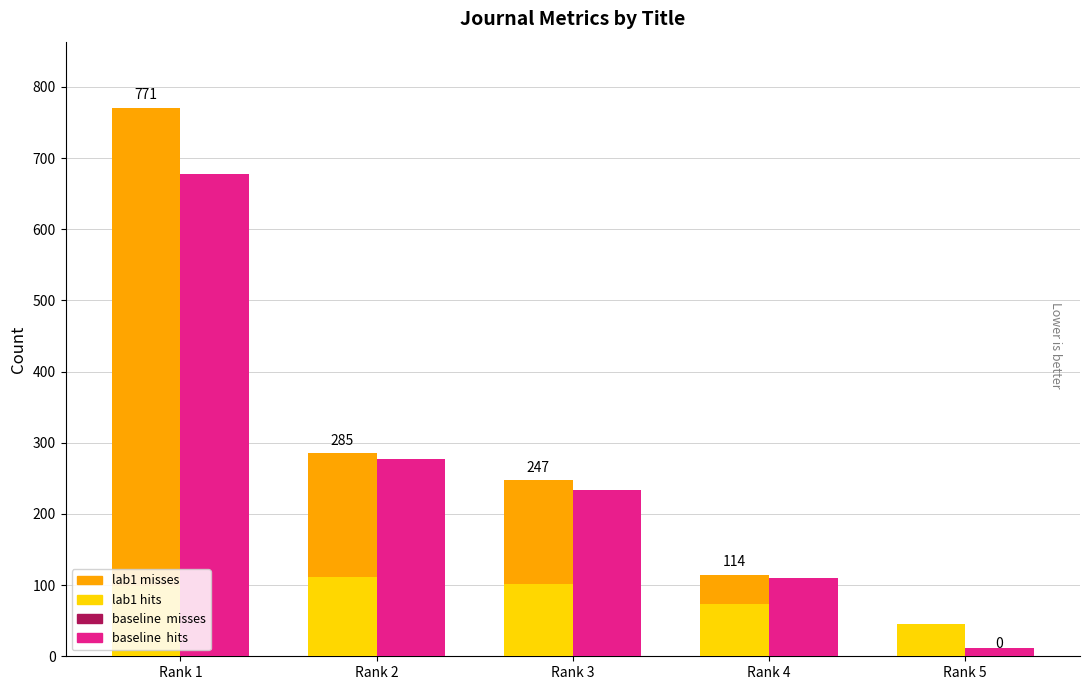

Which category has the highest value across all series?

Rank 1